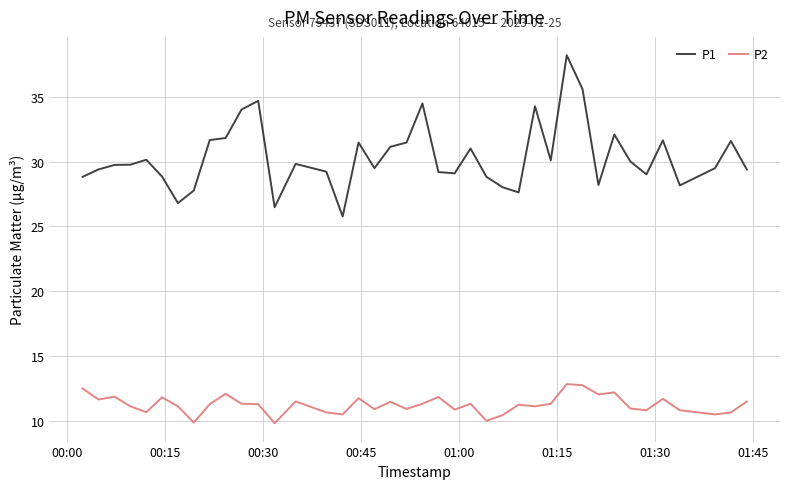

Which series has the widest spread of values?

P1